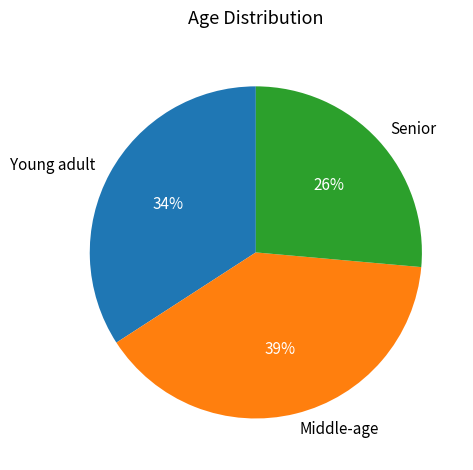

True or false: Young adult accounts for 34% of the total.

True